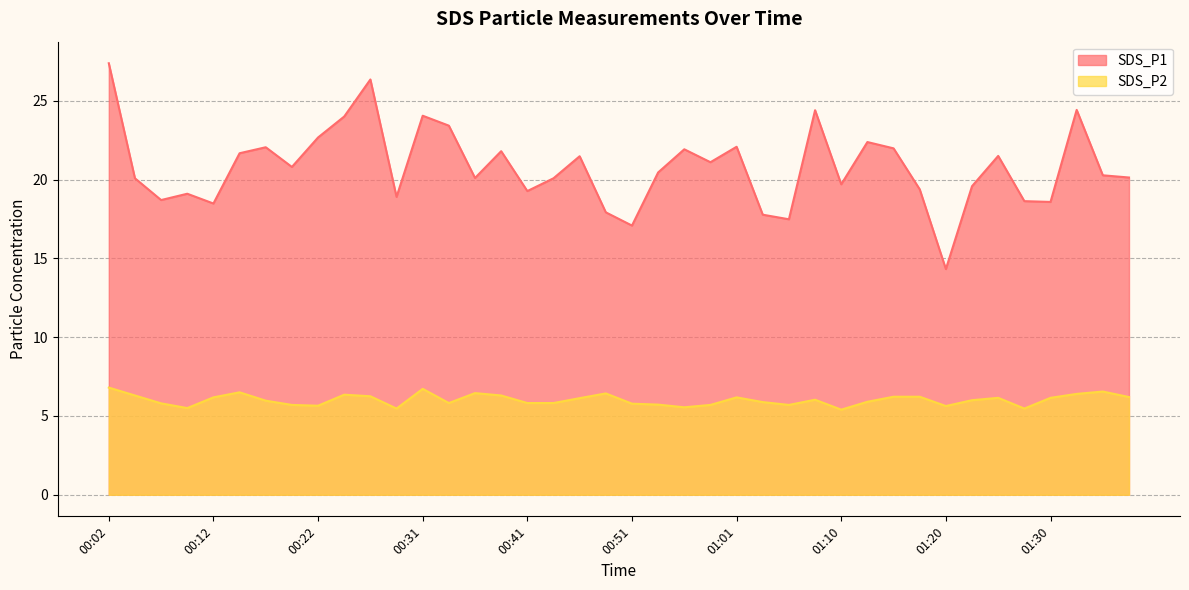

What is the minimum value for SDS_P1?

14.3